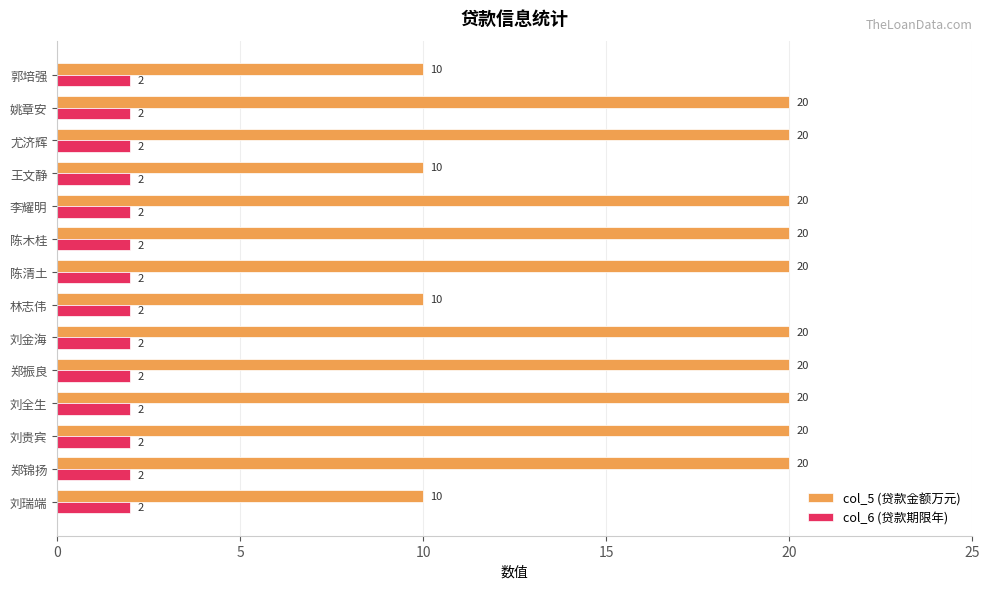

What is the difference between the second highest and second lowest values in the col_5 (贷款金额万元) series?

10